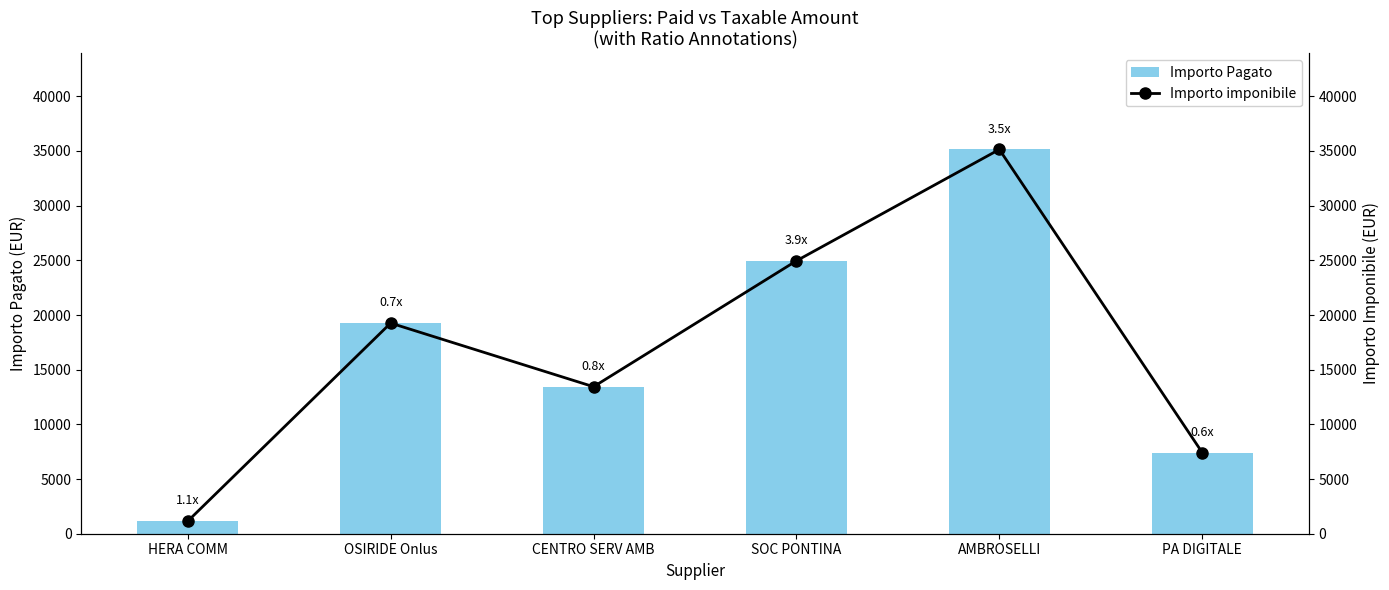

At which label does Importo Pagato reach its minimum?

HERA COMM